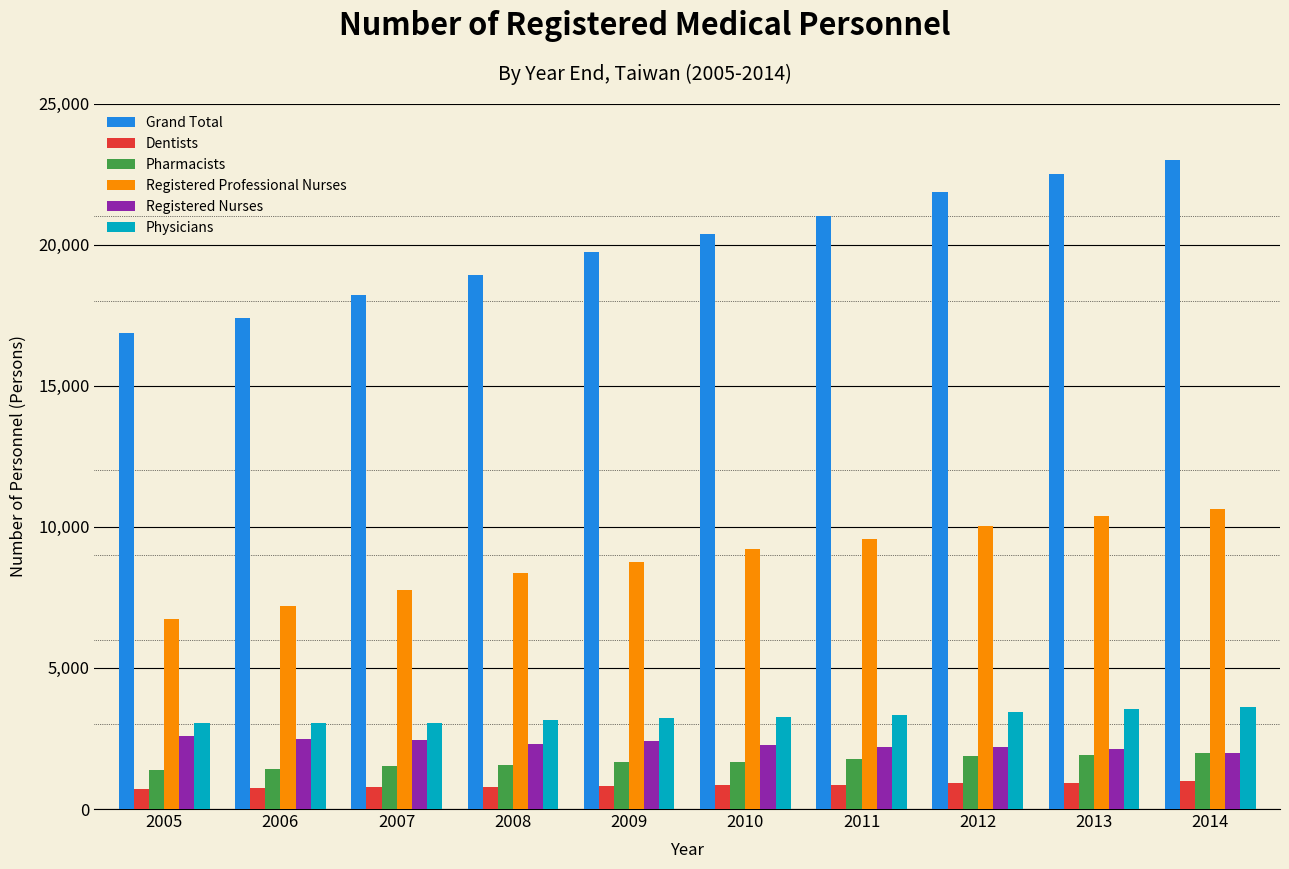

Which category has the highest value across all series?

2014